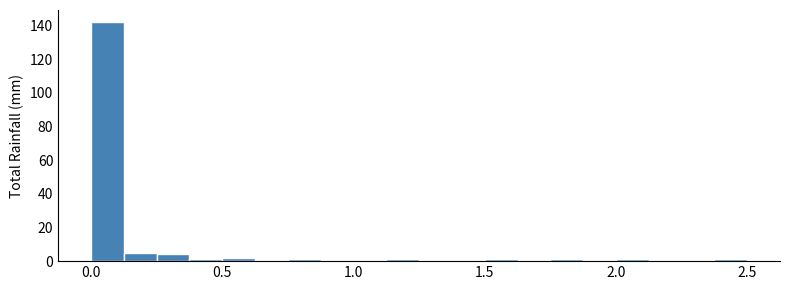

Around what value on the x-axis is the tallest bar? Give the approximate position of its centre, as read against the axis.

0.05